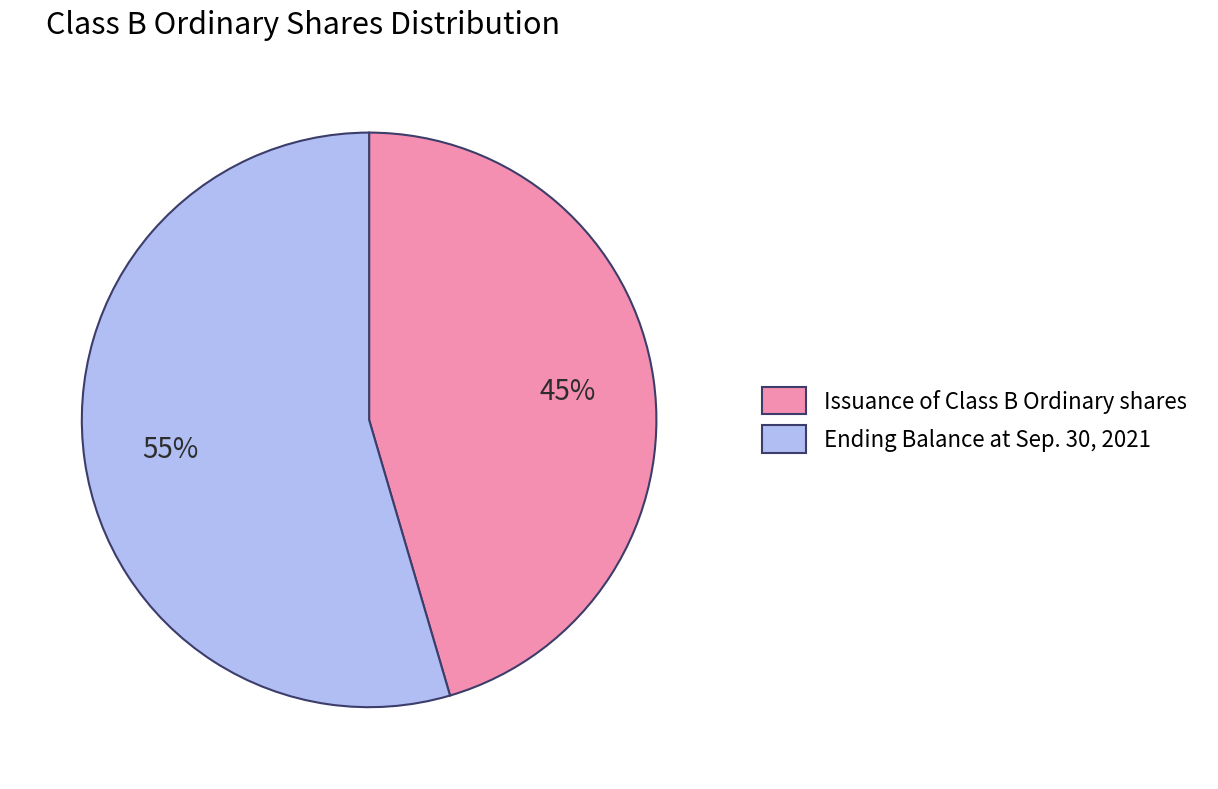

What is the smallest slice in the pie chart?

Issuance of Class B Ordinary shares